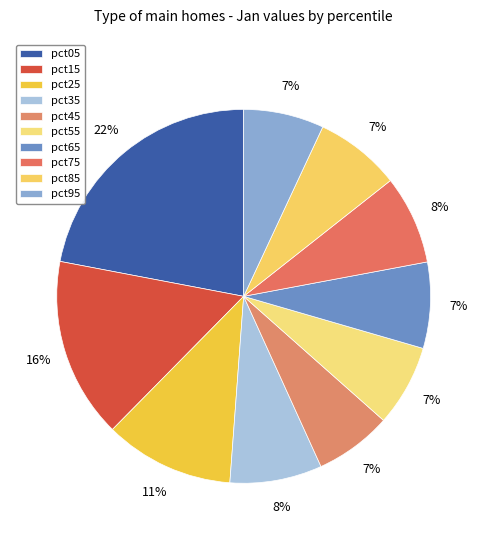

How many segments does this pie chart have?

10